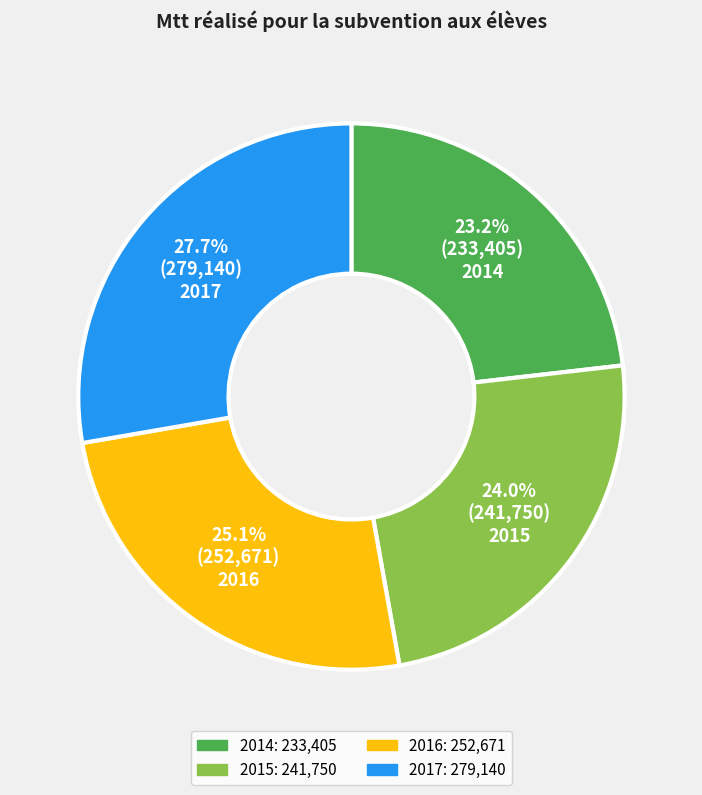

Is it true that 2014 is 23% of the pie?

True